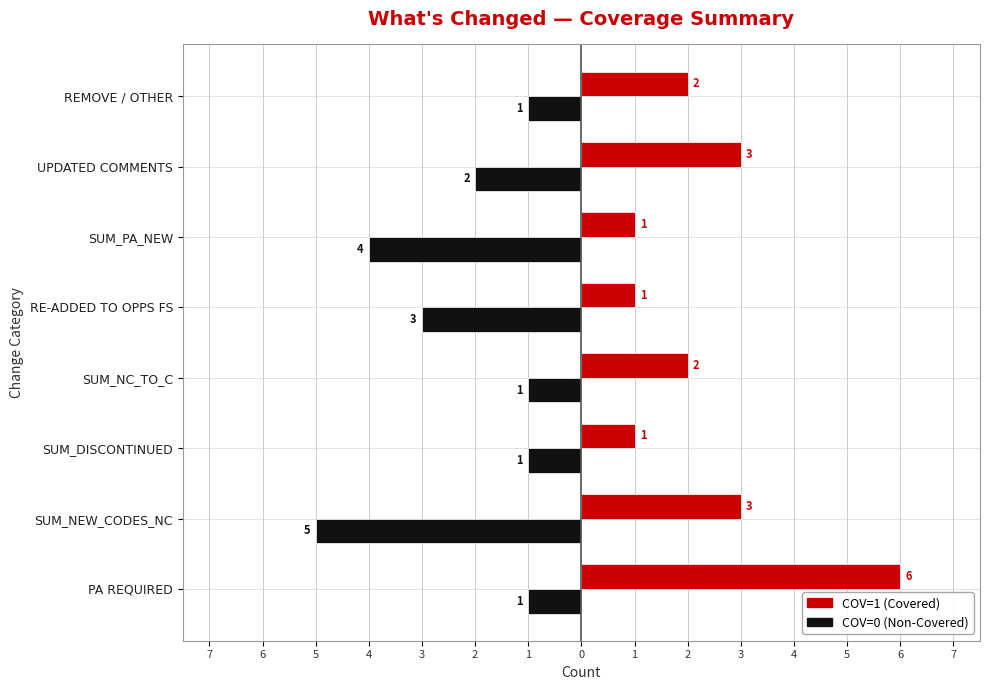

What is the average value of the COV=1 (Covered) series?

2